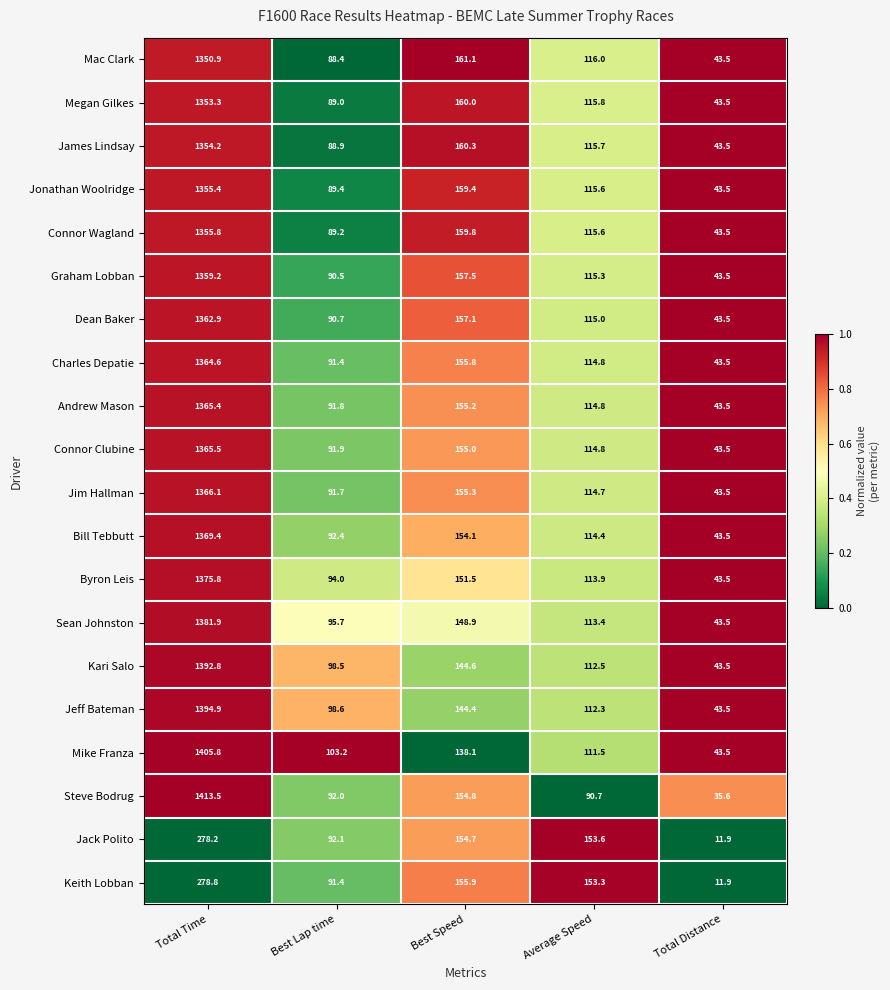

True or false: Charles Depatie has a value of 43.5 at Total Distance.

True